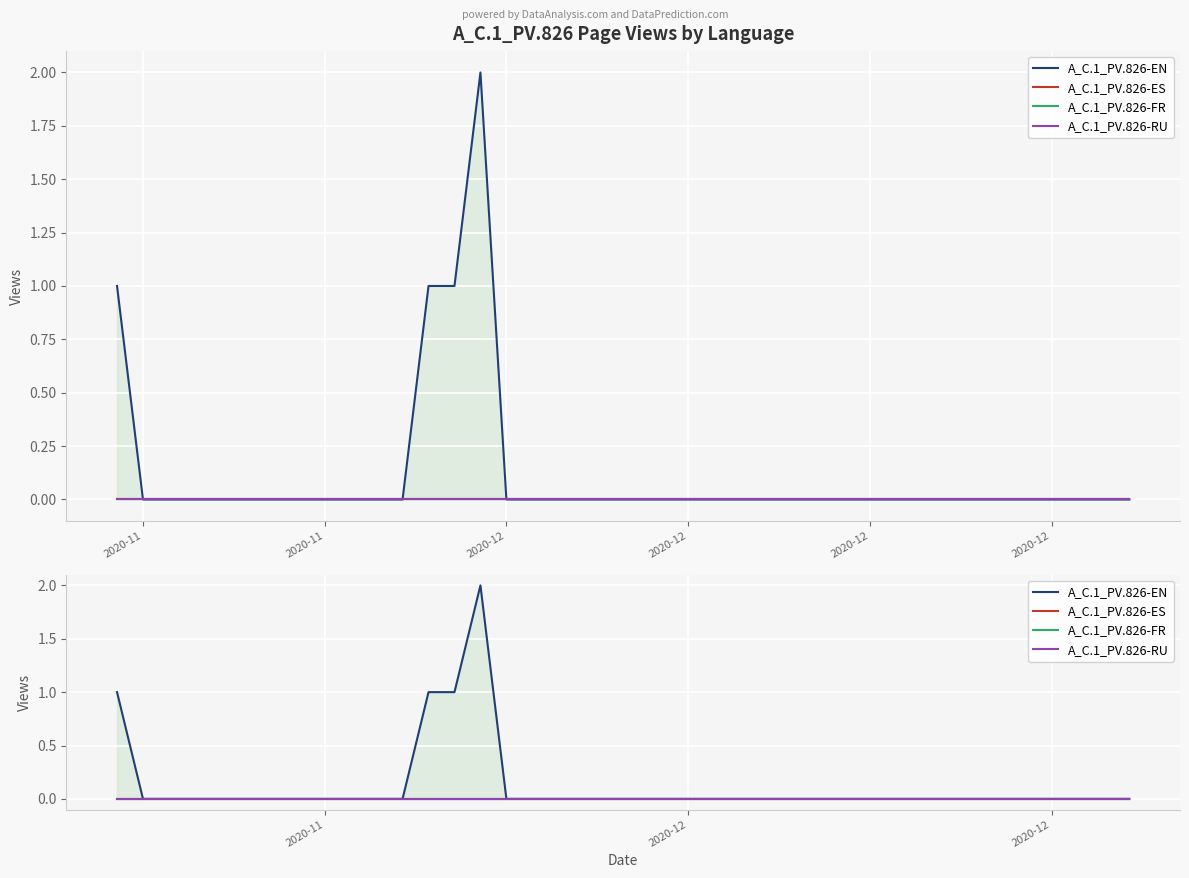

How many series are shown in this chart?

4